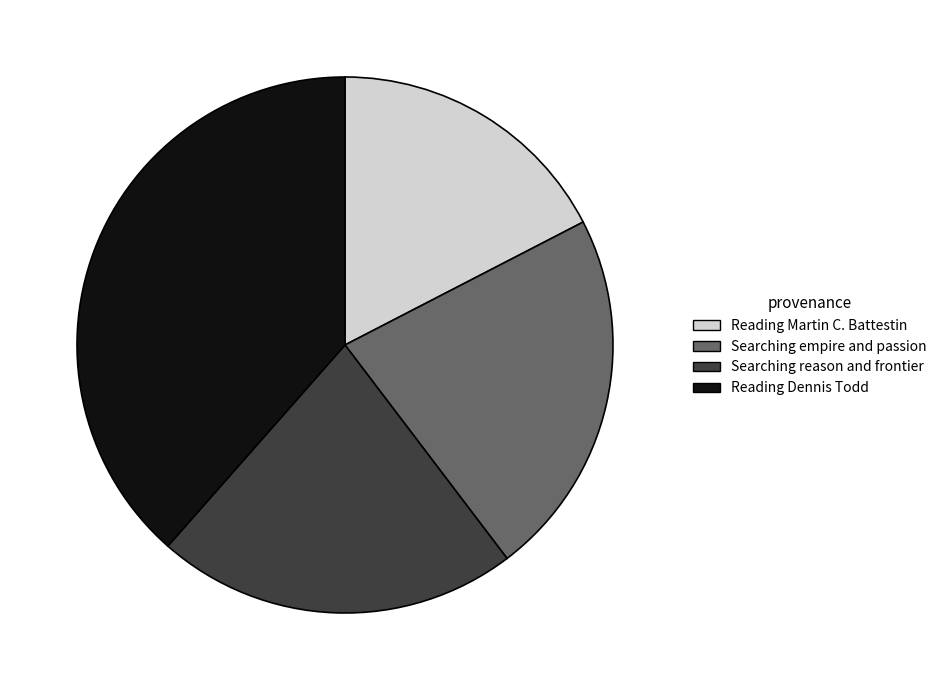

What is the ratio of the value at Searching reason and frontier to the value at Reading Dennis Todd?

0.6